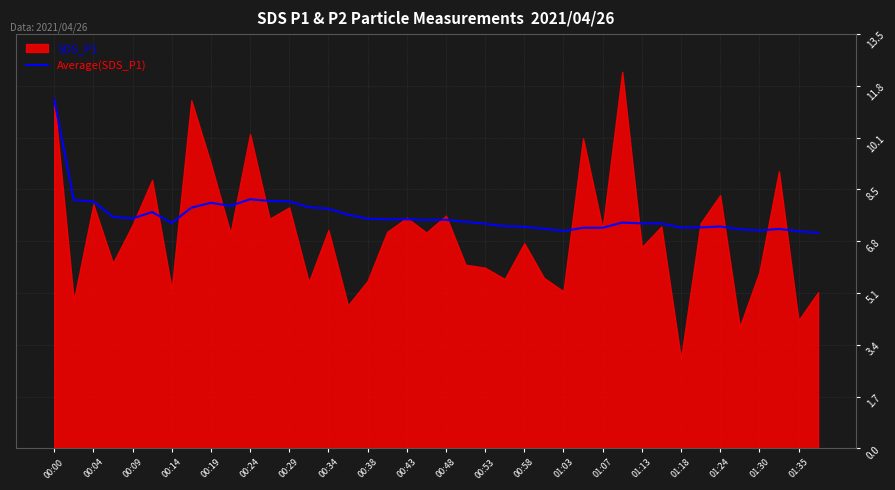

What is the highest value of the Average(SDS_P1) series?

11.4